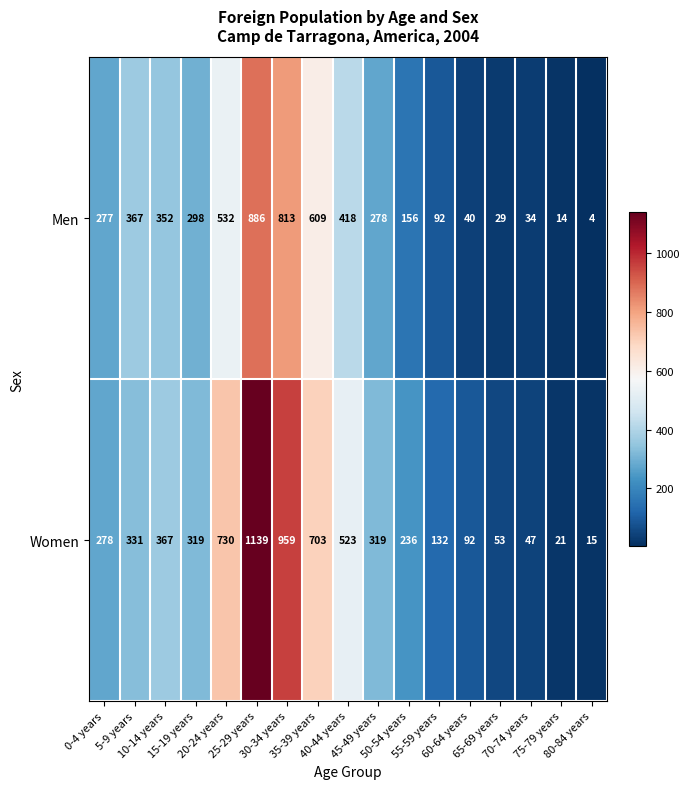

Rank the series by their maximum value, from highest to lowest.

Women, Men